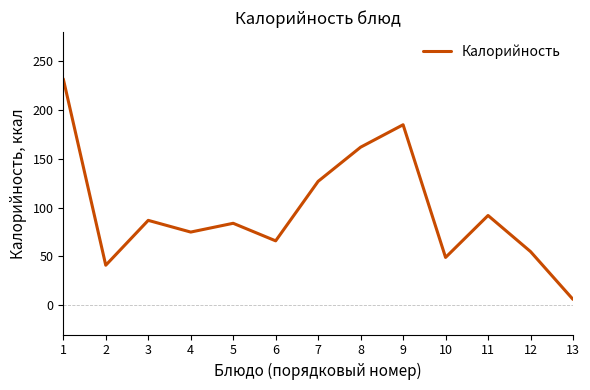

The chart shows a value of 212 at 7. True or false?

False